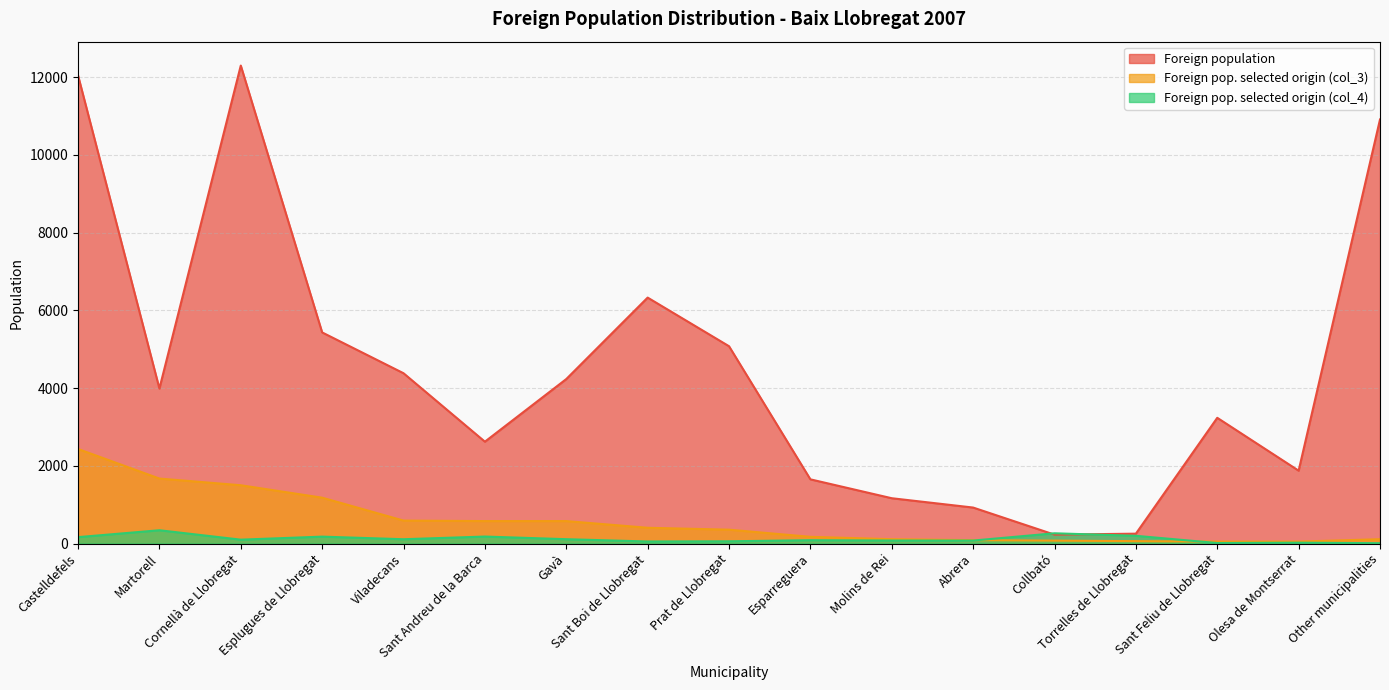

True or false: Foreign pop. selected origin (col_4) has more than 0 interior local peaks.

True